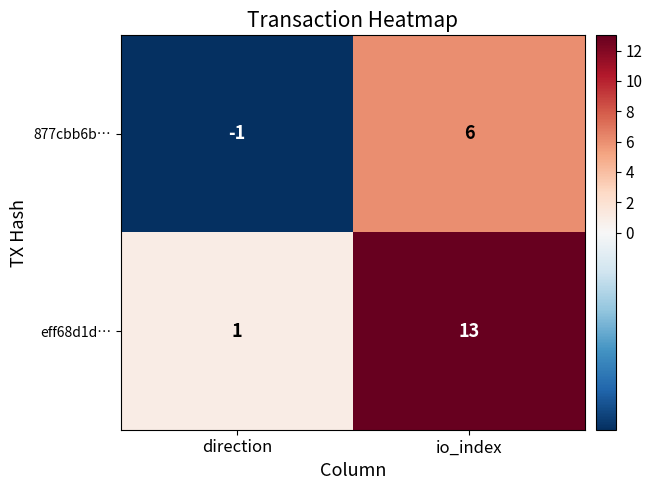

How many categories are shown in the chart?

2